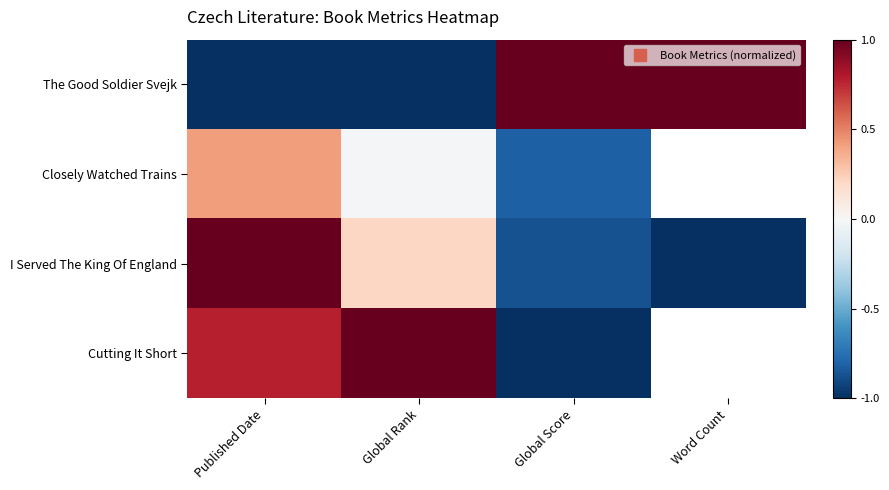

True or false: I Served The King Of England has a value of 0.2 at Global Rank.

True